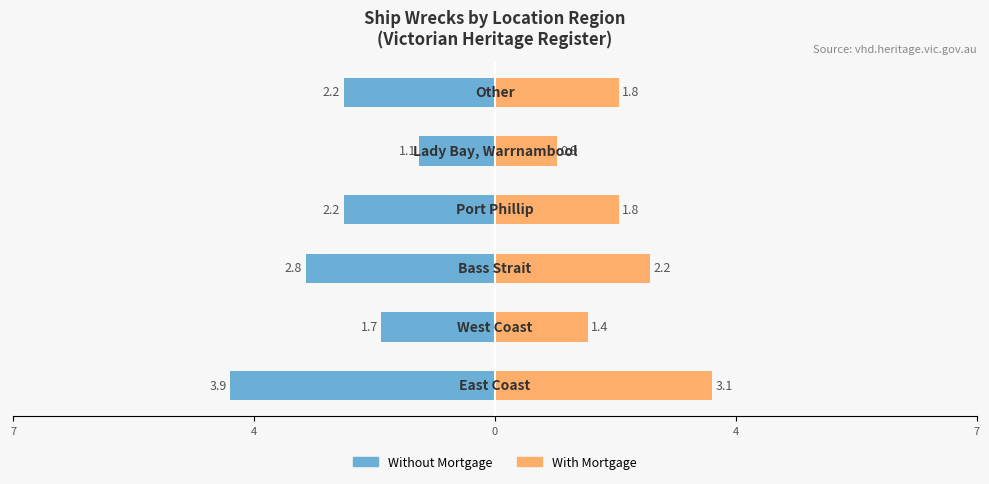

How many values in the Without Mortgage series exceed -2?

2